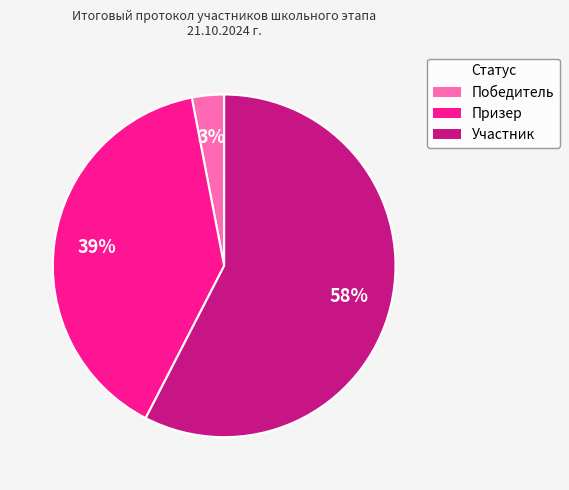

Which slice is the smallest?

Победитель